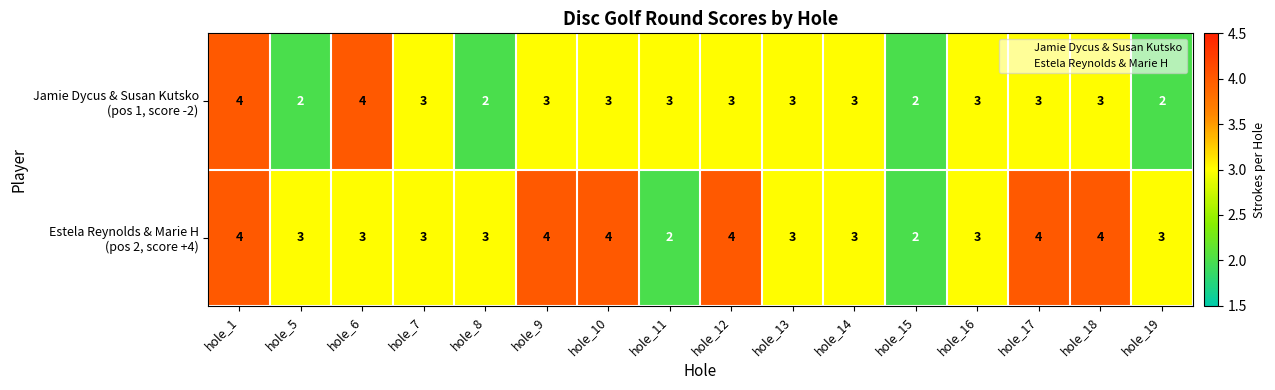

At which category is the sum across all series the highest?

hole_1